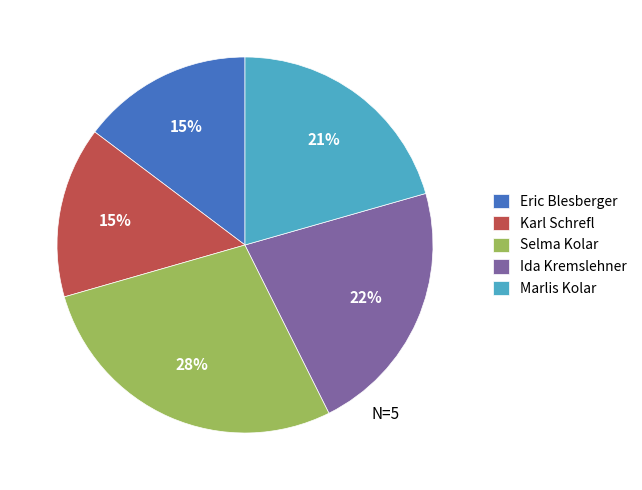

Does Selma Kolar represent more than half of the total?

No